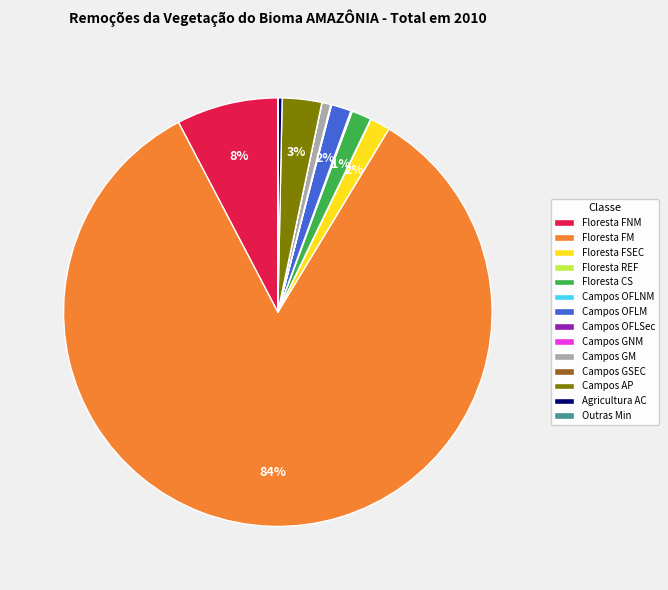

Is there any slice that represents more than half of the pie?

Yes